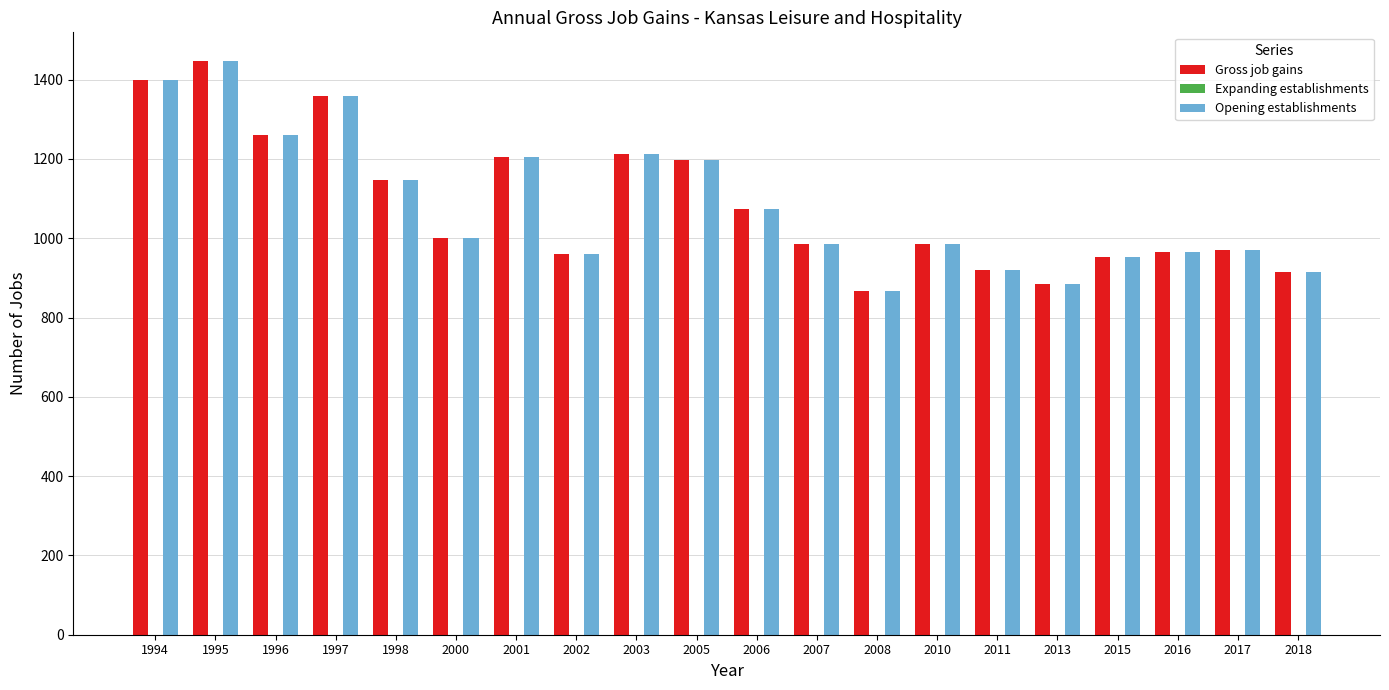

How many groups of bars are there?

20